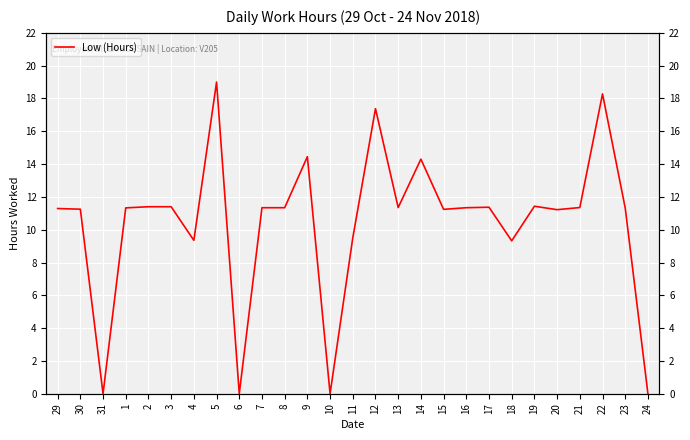

What is the difference between the second highest and second lowest values?

18.3